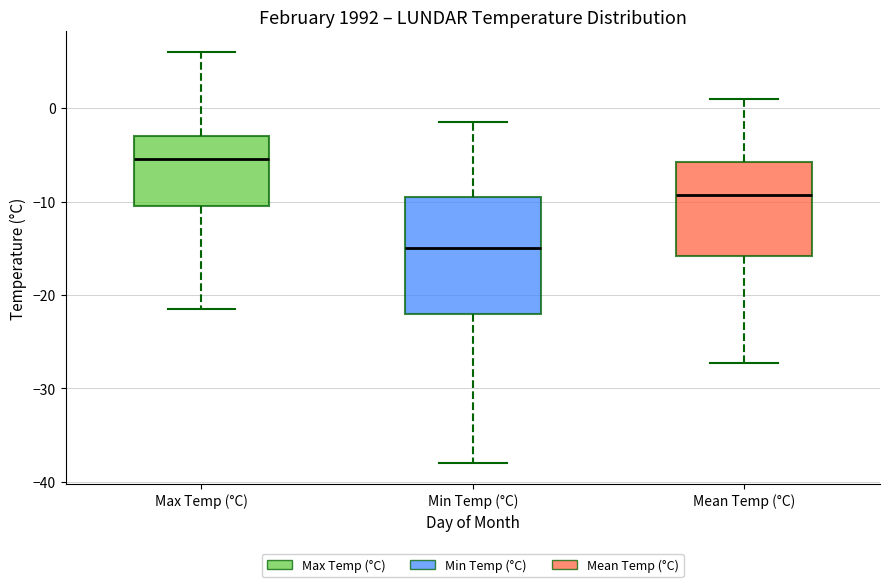

Where is the upper edge of the box for Mean Temp (°C) on the y-axis? The values are not printed on the chart, so give them approximately, as read against the axis.

-6